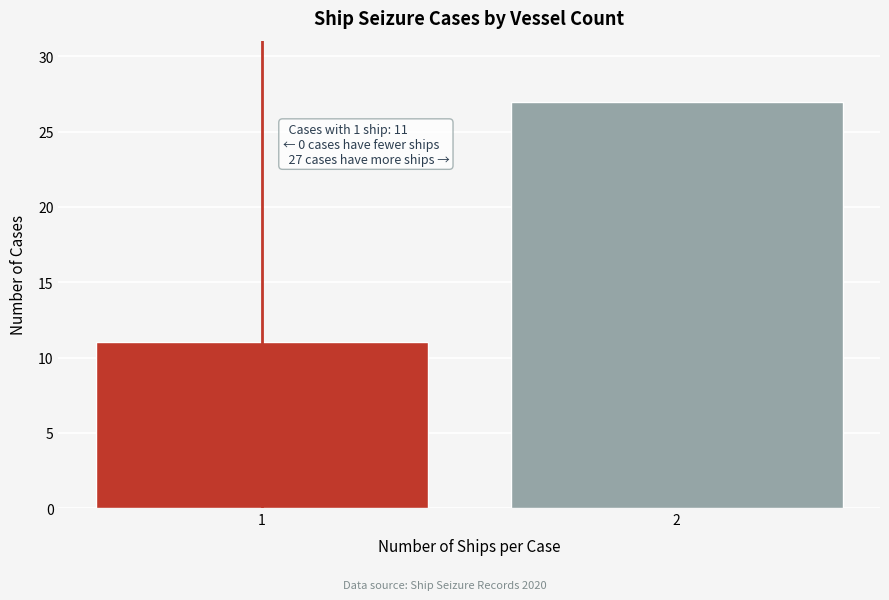

Reading left to right, transcribe all the data shown in this chart.

1=11	2=27